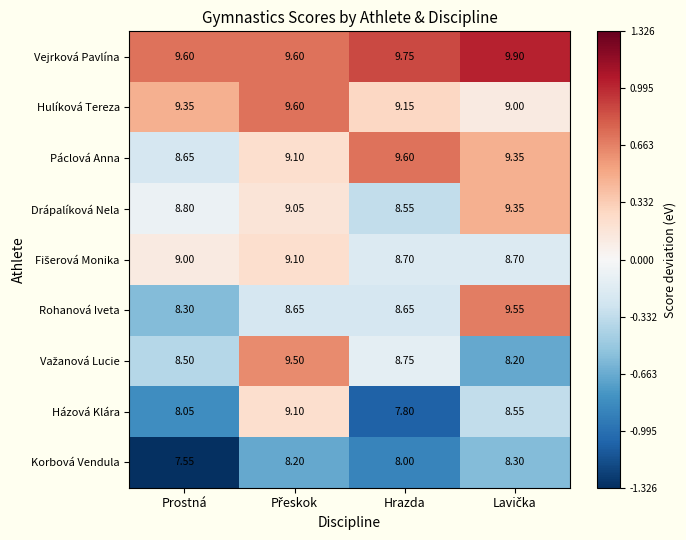

Which series has the largest total across all categories?

Vejrková Pavlína